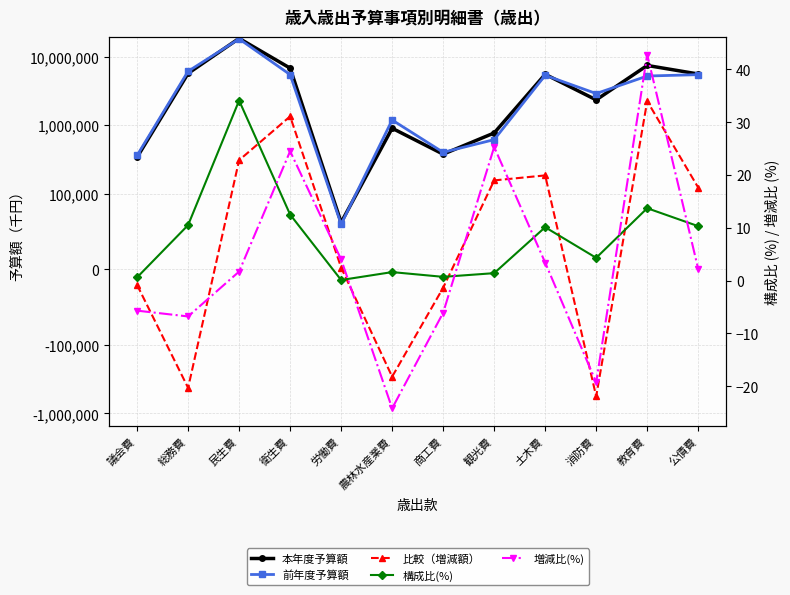

Which has a higher value, 土木費 or 観光費?

土木費